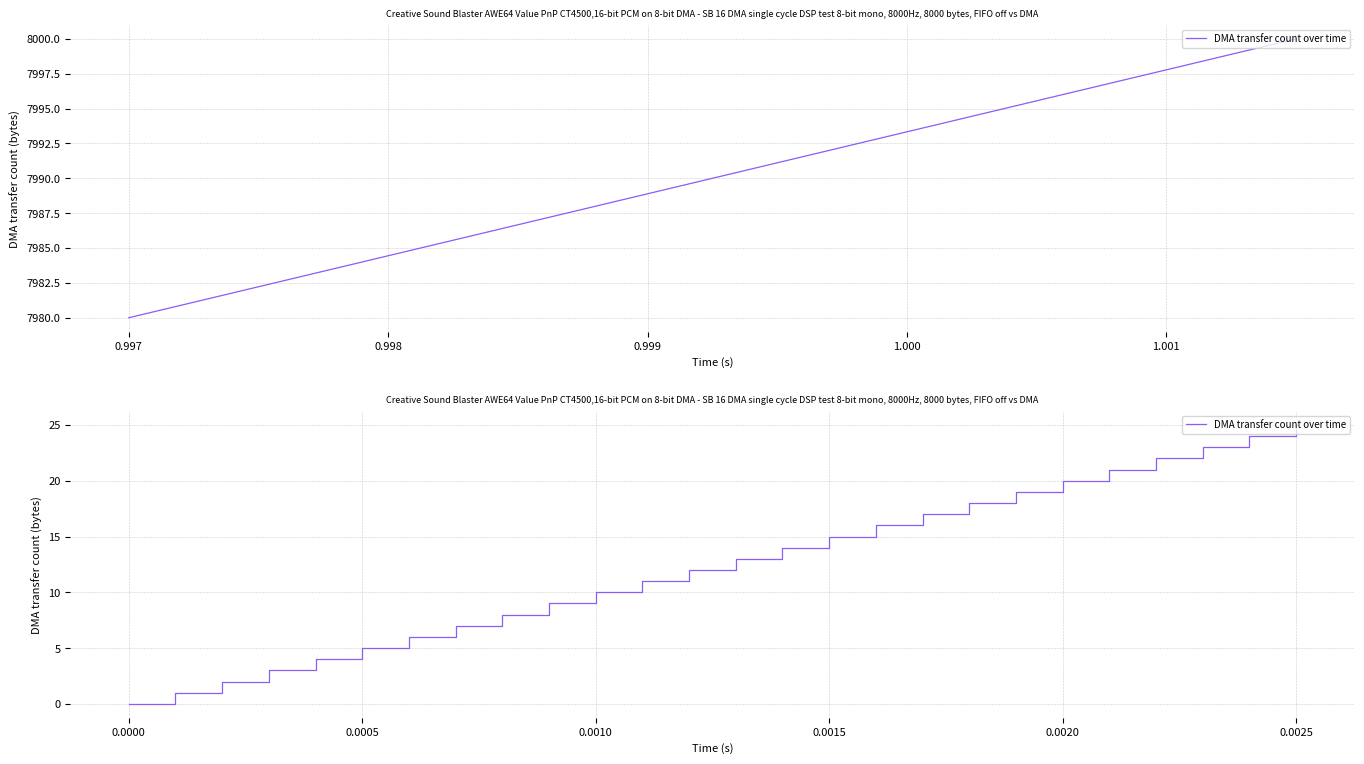

True or false: the data has more than 0 interior local peaks.

False